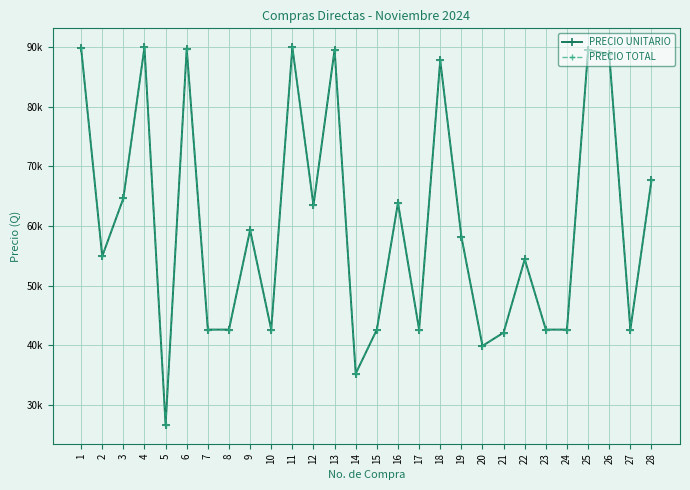

Which series has the widest spread of values?

PRECIO UNITARIO